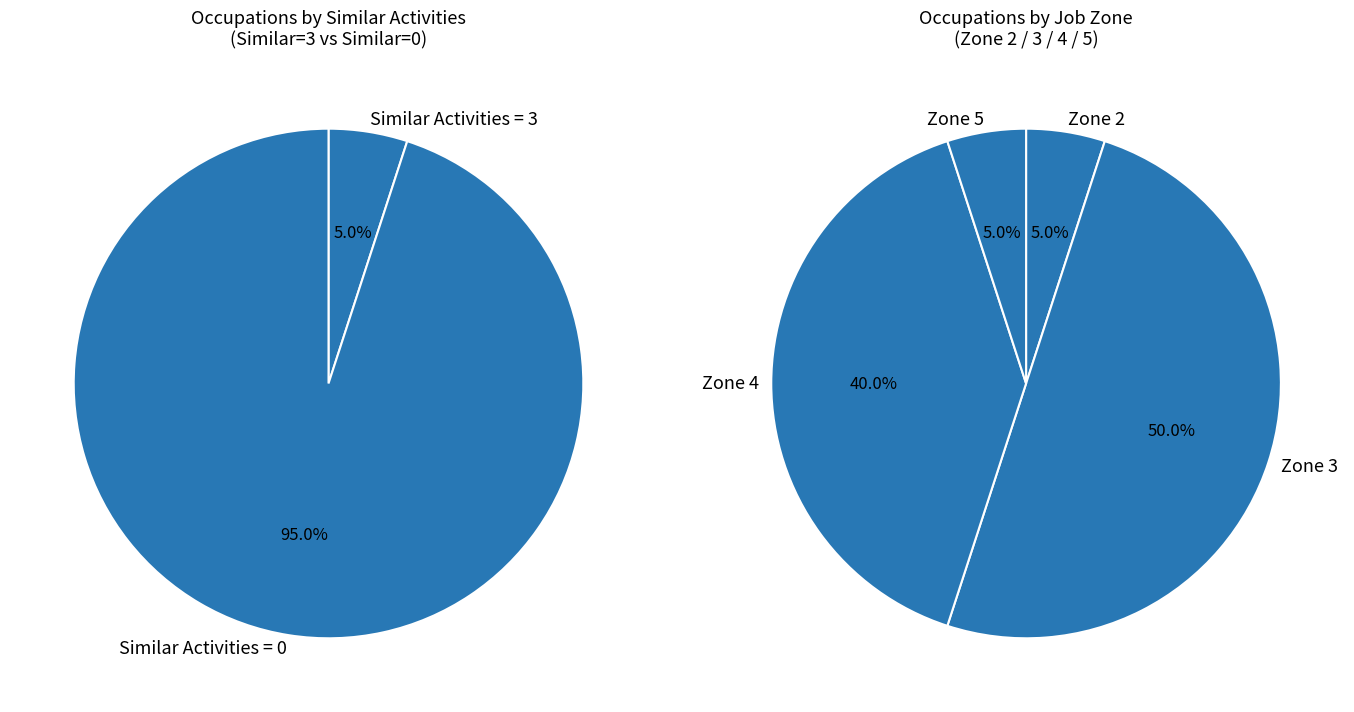

Is it true that 17 is 1% of the pie?

False